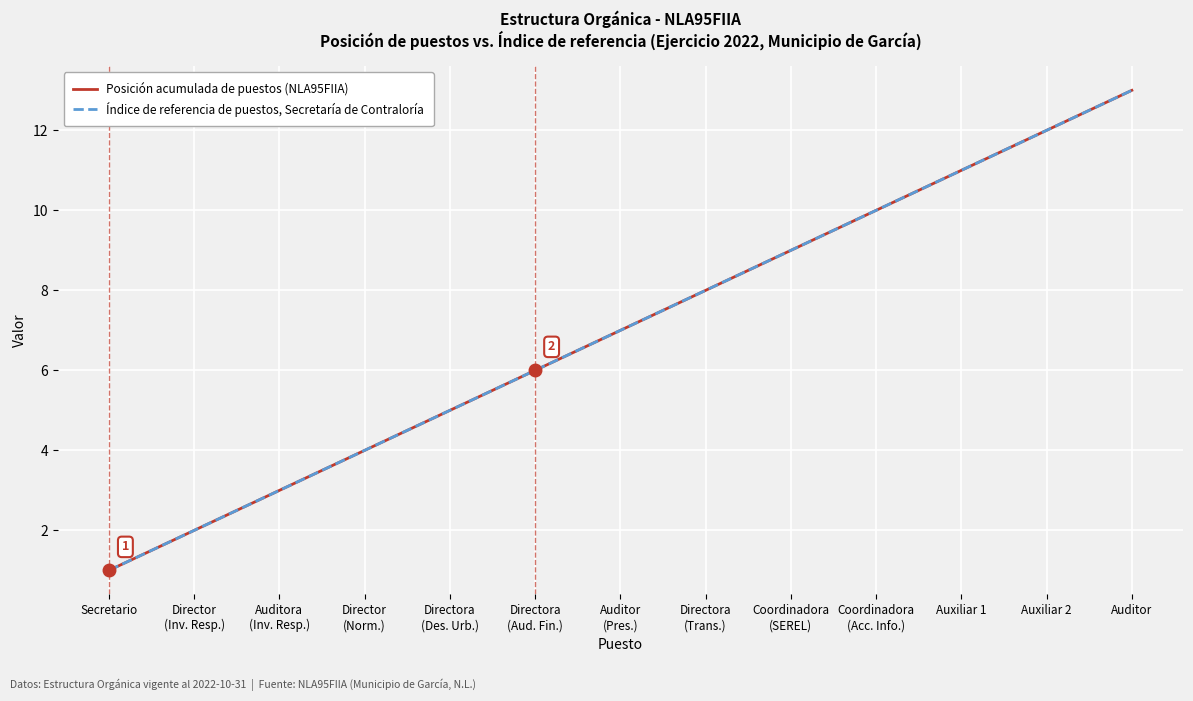

At which label is Índice de referencia de puestos, Secretaría de Contraloría closest to 7?

Auditor
(Pres.)